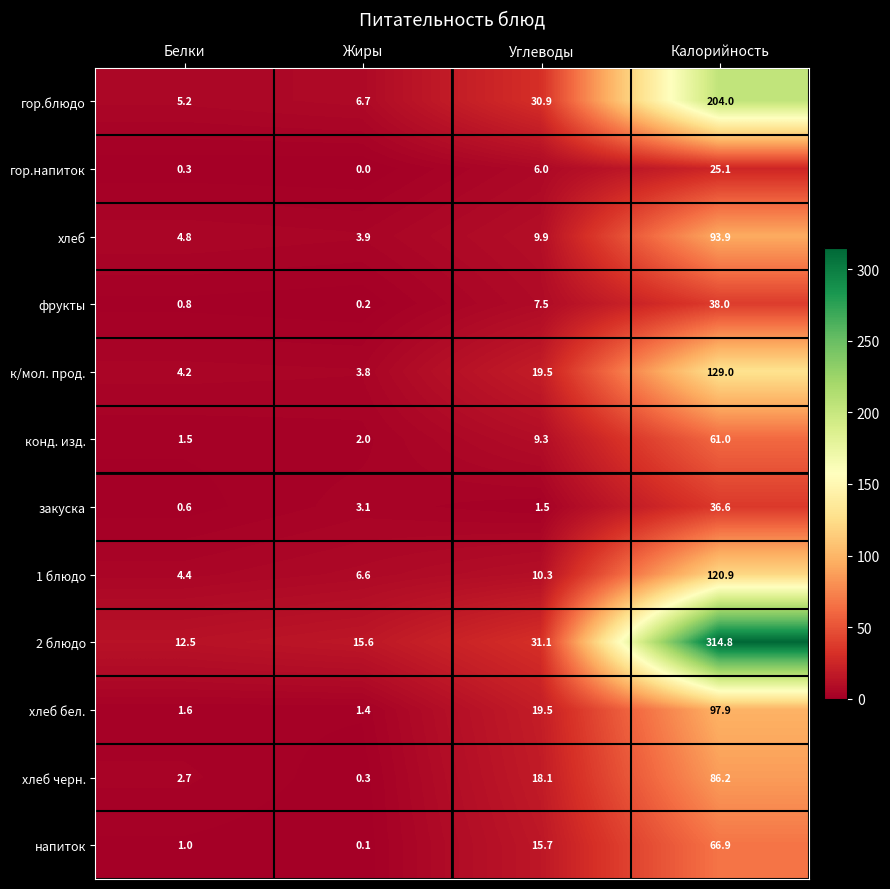

Which series has the widest spread of values?

2 блюдо